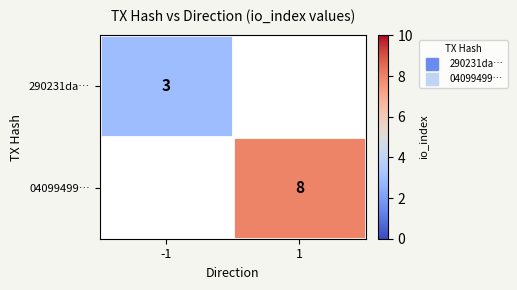

List the labels in order of 04099499… value, smallest first.

-1, 1